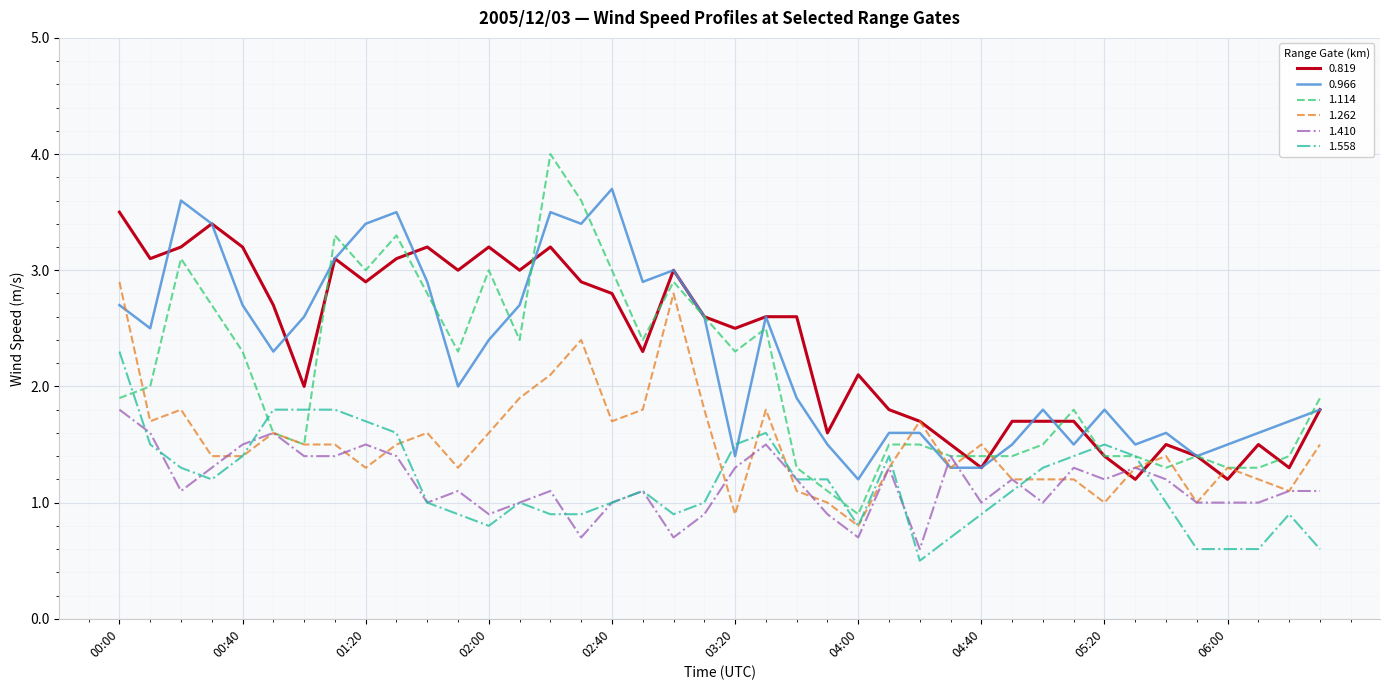

True or false: 1.262 and 0.819 cross at least once.

True